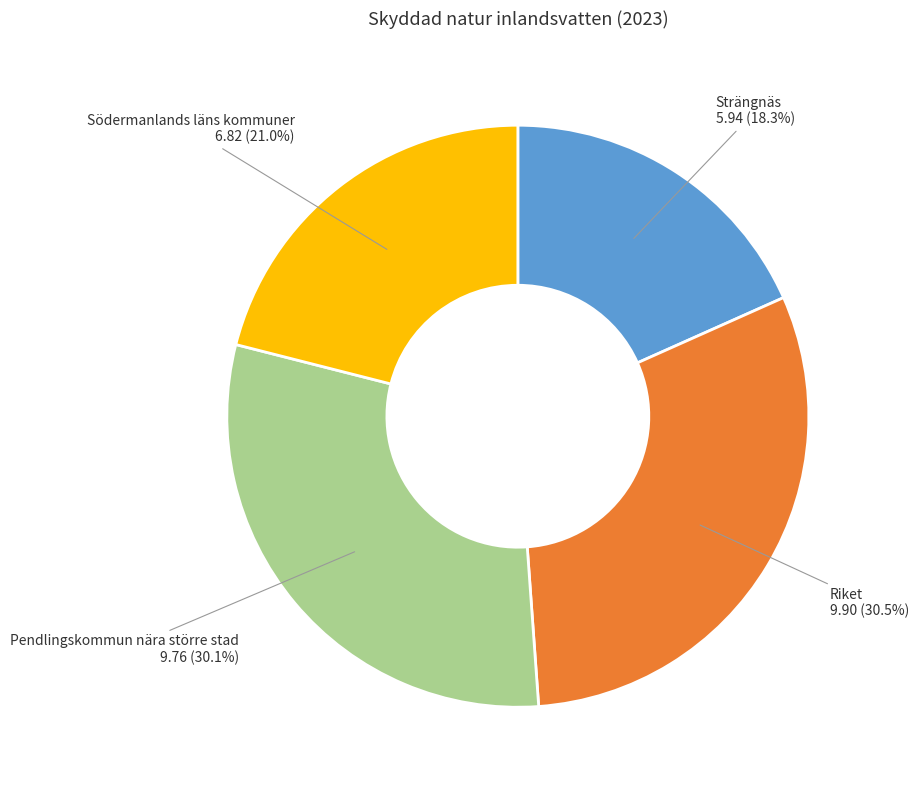

To the nearest percent, what is the average slice percentage?

25%